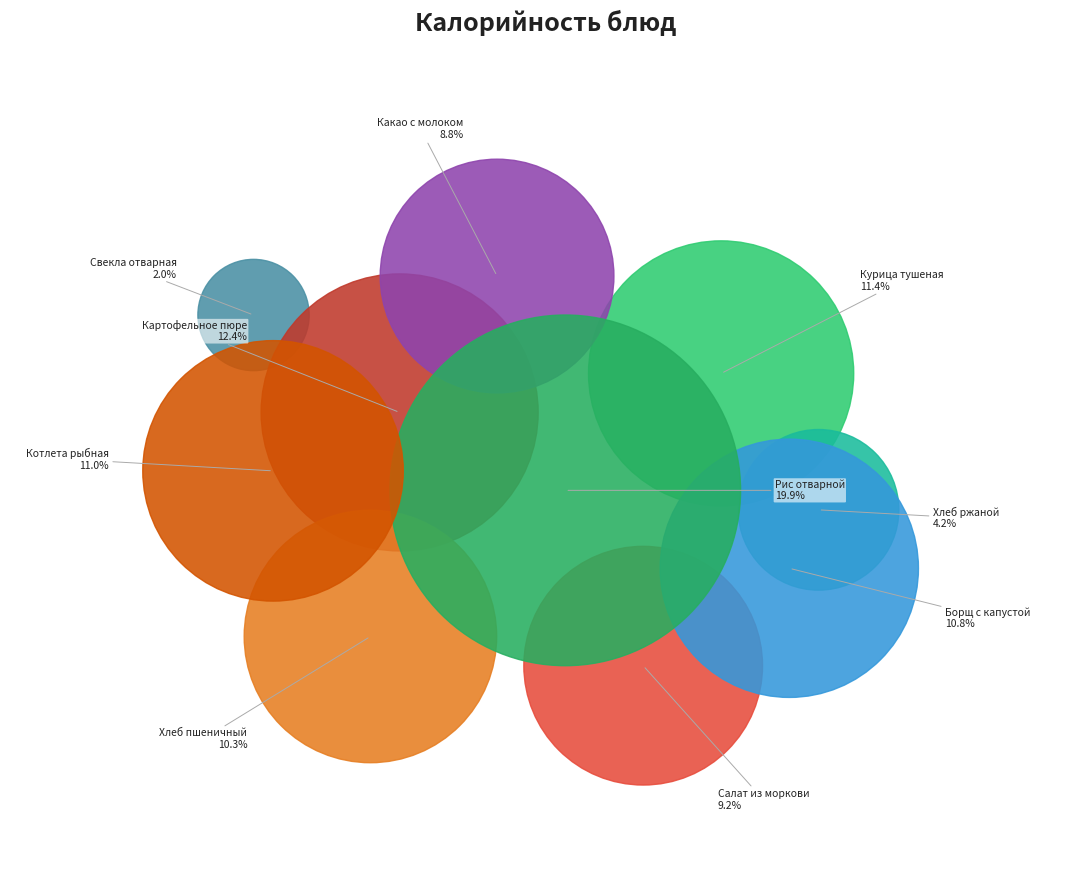

True or false: Свекла отварная accounts for 7% of the total.

False